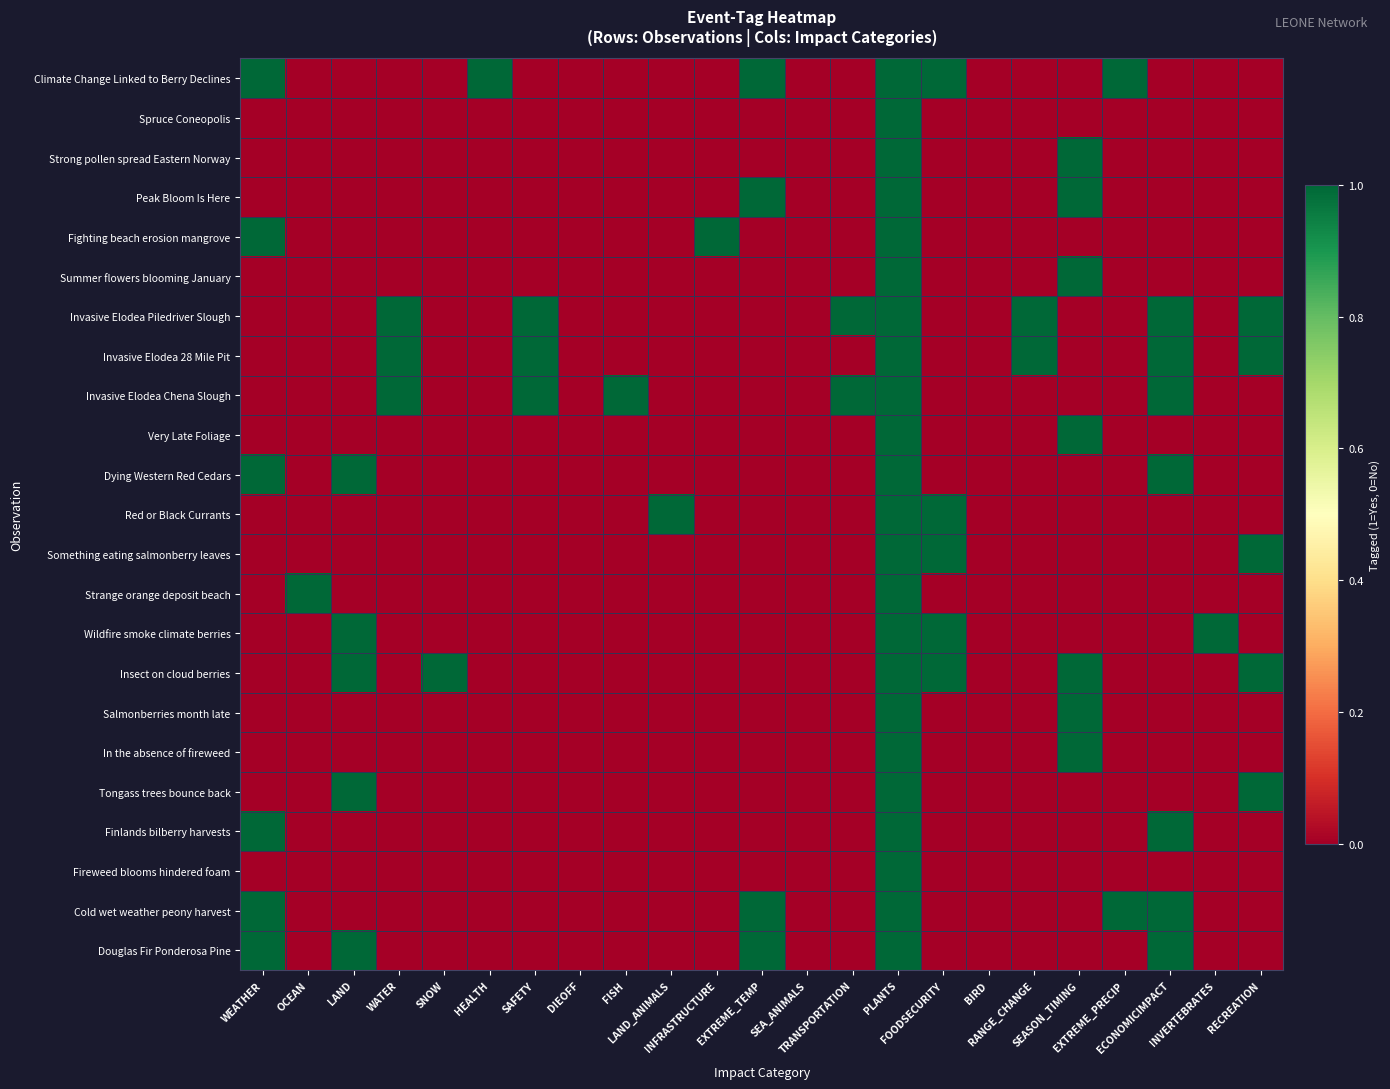

At how many categories does at least one series exceed 0?

20